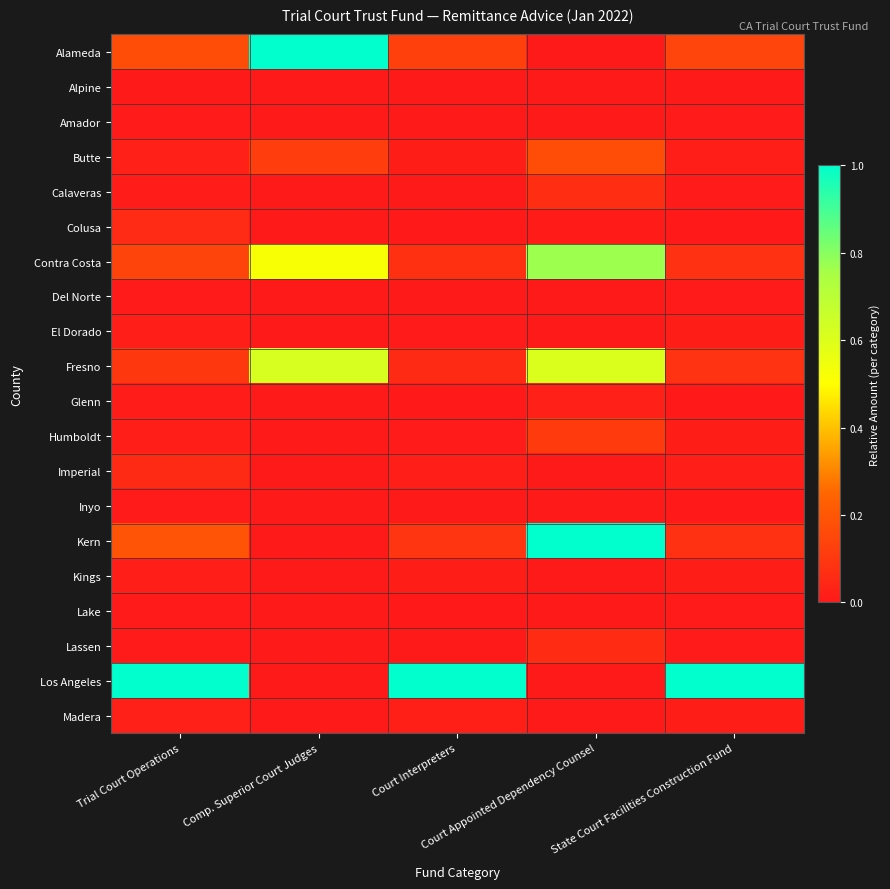

What is the maximum value shown in the chart?

1.0